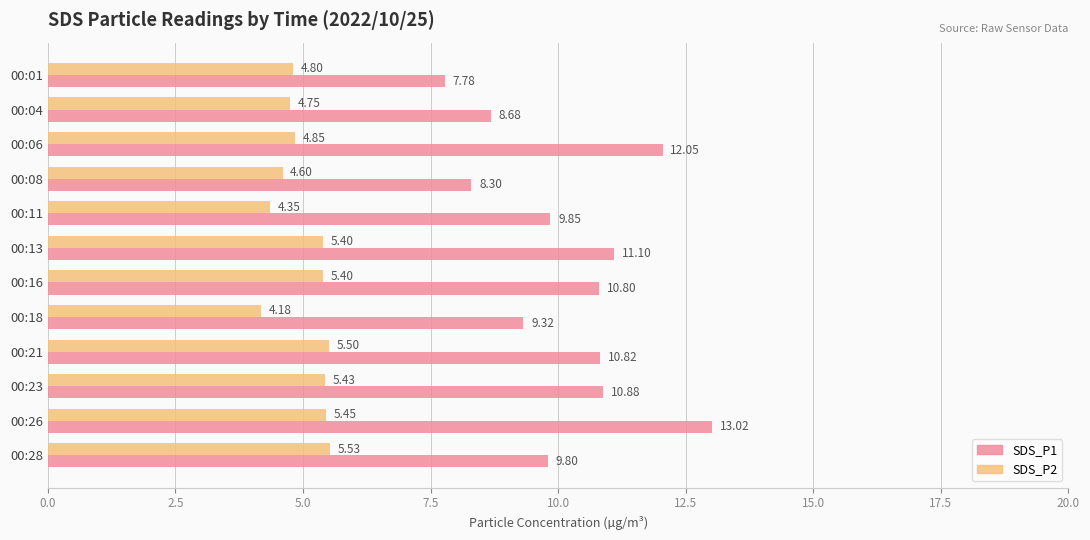

At how many categories does at least one series exceed 4?

12